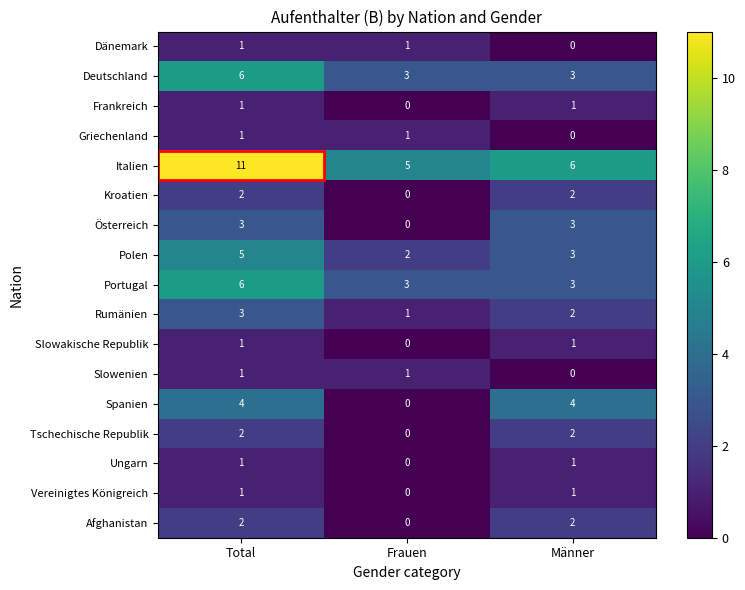

What is the difference between the second highest and minimum values in the Österreich series?

3